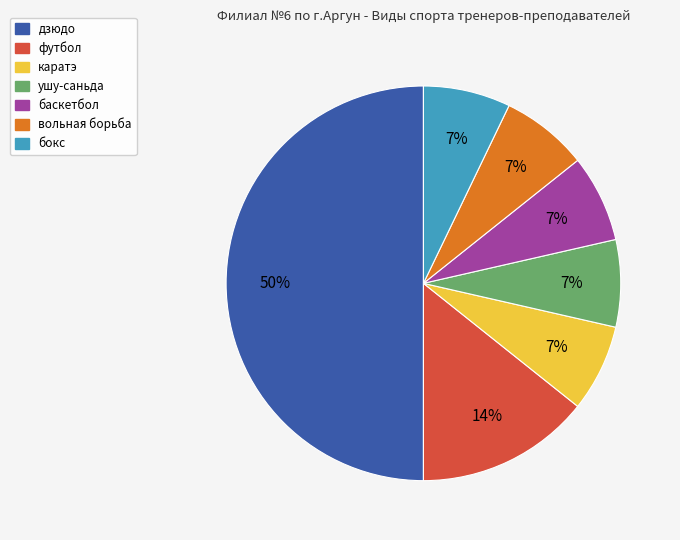

Count the number of slices in the pie.

7